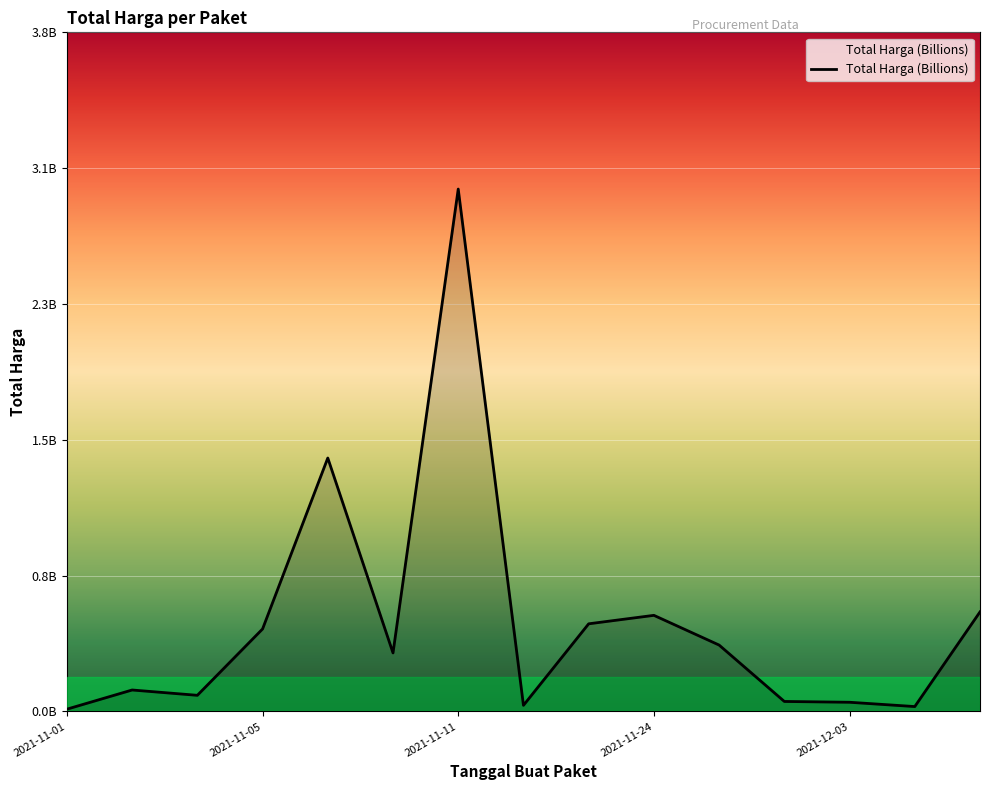

Does the chart display data point markers on the line(s)?

No